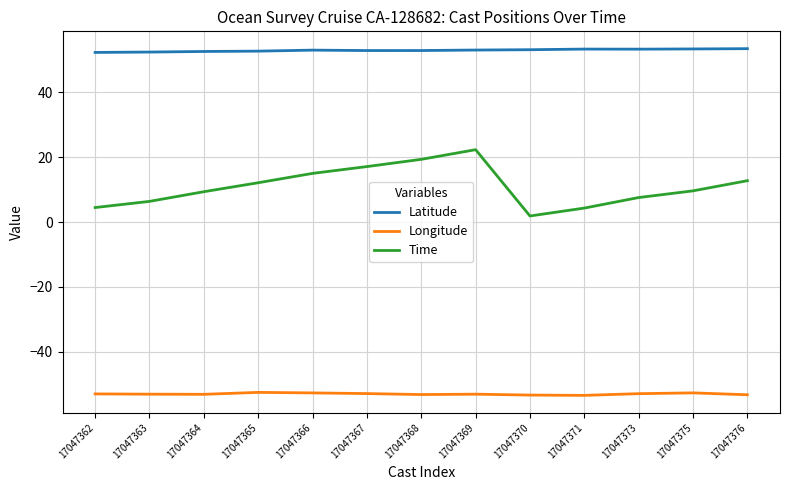

What value does the Longitude series have at 17047371?

-53.5